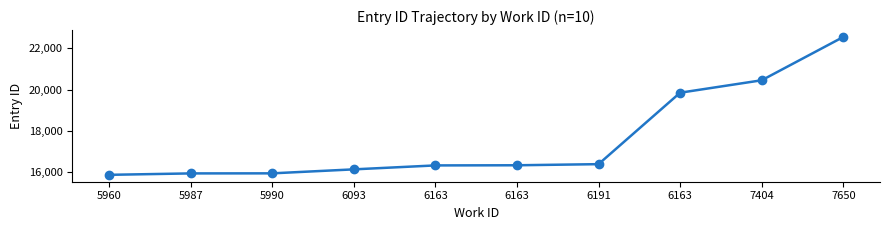

How many categories are shown in the chart?

10